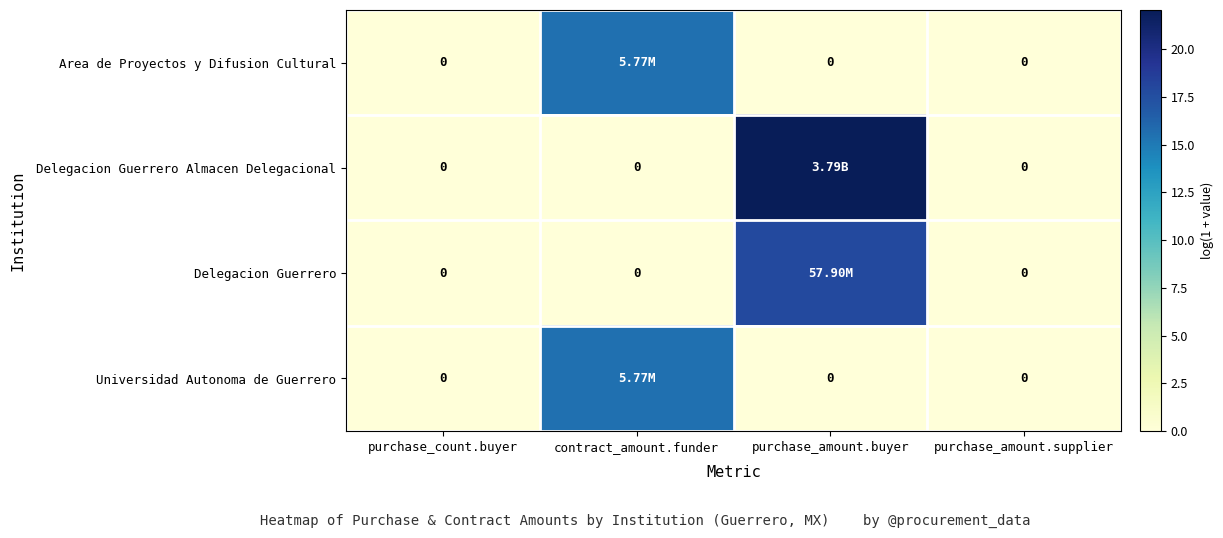

What is the highest value of the Delegacion Guerrero Almacen Delegacional series?

22.1